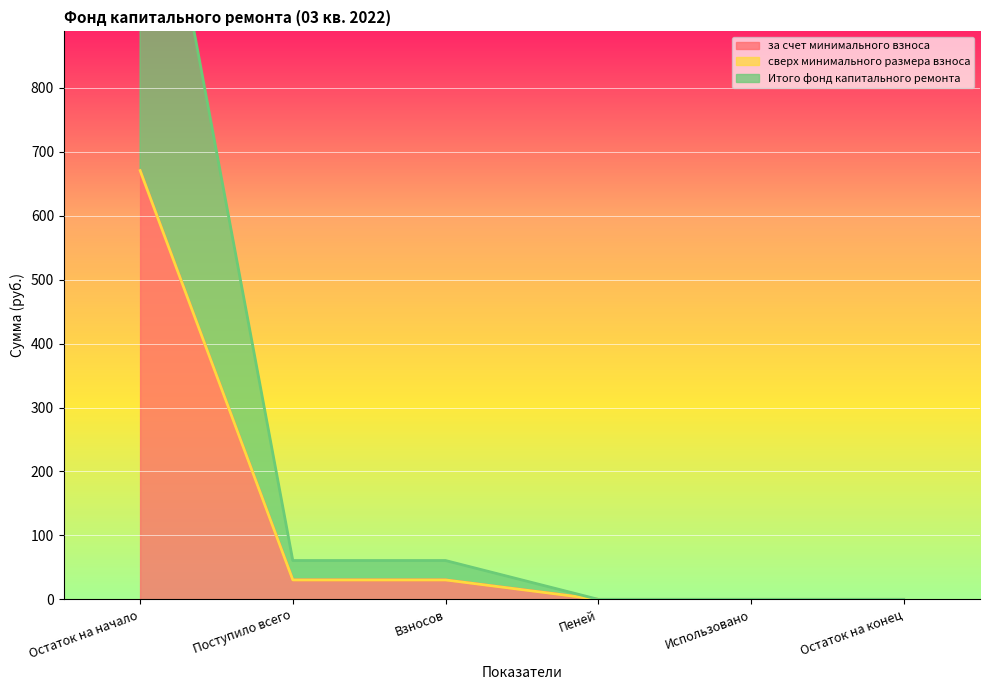

The Итого фонд капитального ремонта series shows 30.4 at Взносов. True or false?

True